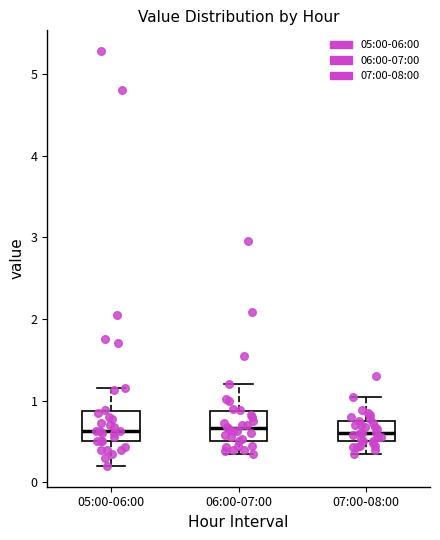

Reading left to right, read every box against the y-axis: the position of its median line, the range the box covers, and the ends of its whiskers. The values are not printed on the chart, so give them approximately, as read against the axis.

05:00-06:00: median 0.6, box 0.5 to 0.9, whiskers 0.2 to 1.2
06:00-07:00: median 0.7, box 0.5 to 0.9, whiskers 0.4 to 1.2
07:00-08:00: median 0.6, box 0.5 to 0.7, whiskers 0.4 to 1.1